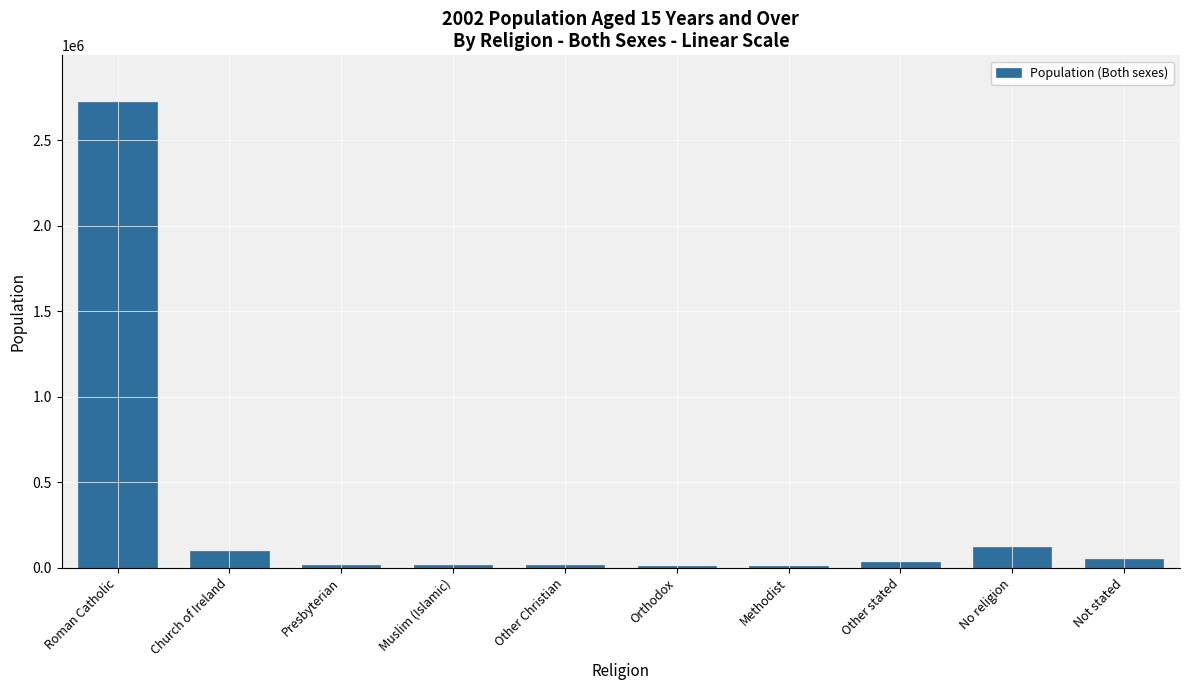

At which label is the value closest to 1366850?

No religion